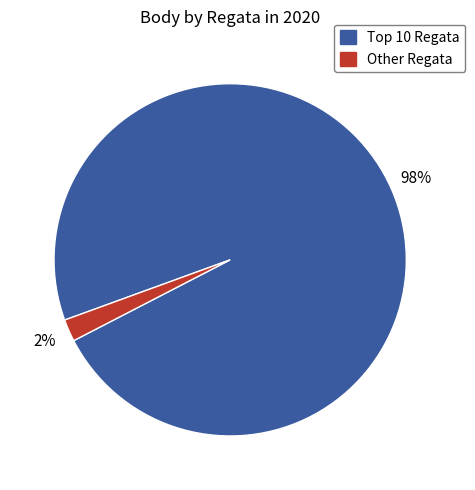

Does any single category account for the majority?

Yes